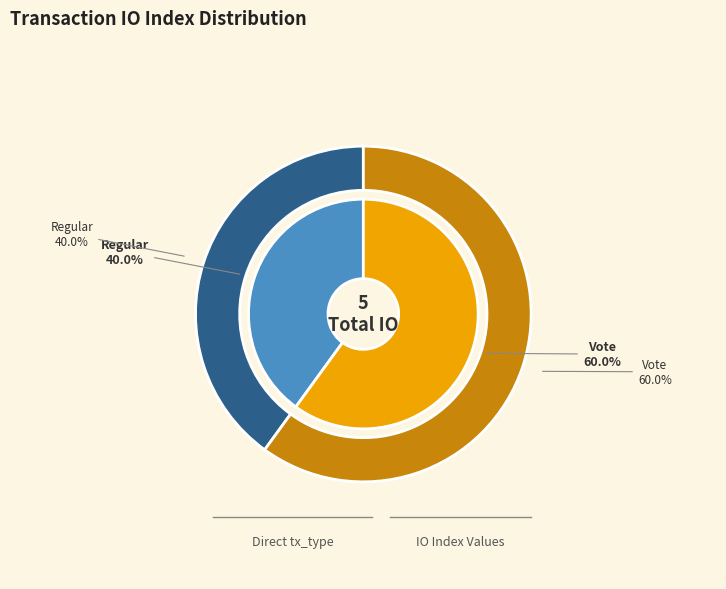

Is it true that Vote (io_index=3) is 60% of the pie?

True